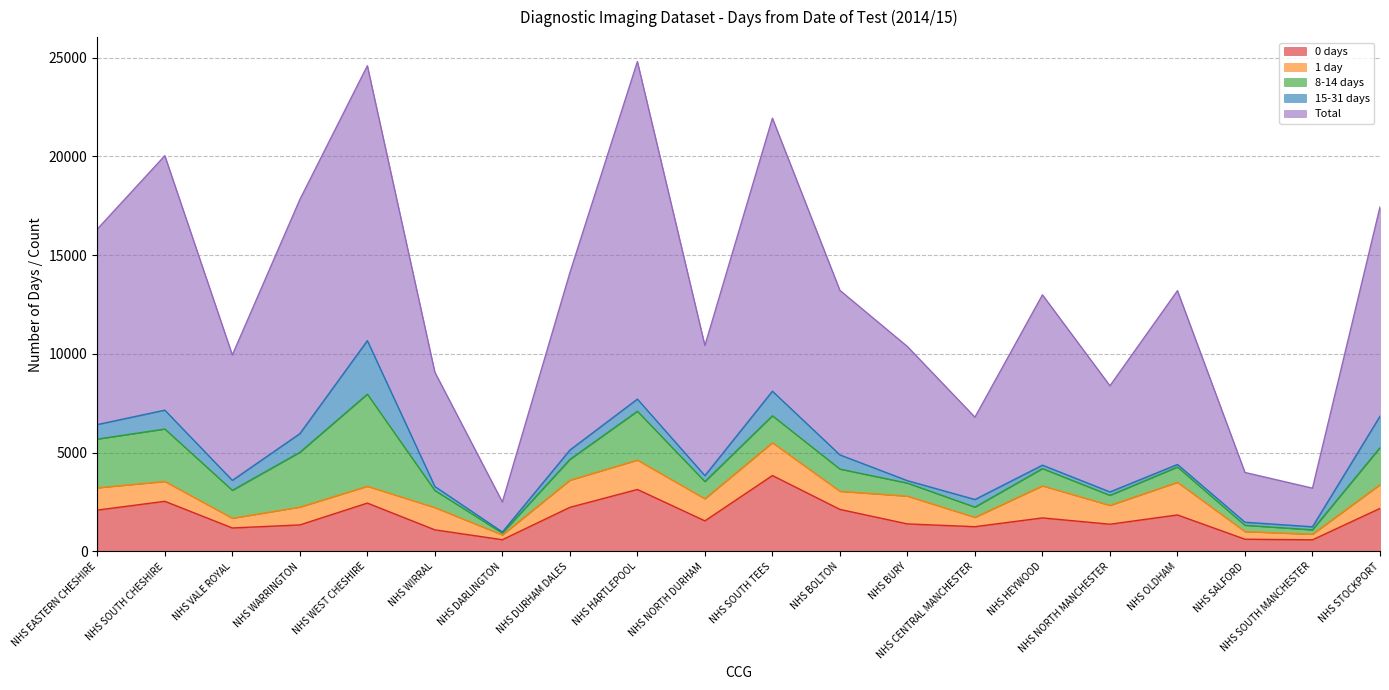

List the labels in order of 8-14 days value, smallest first.

NHS DARLINGTON, NHS SOUTH MANCHESTER, NHS SALFORD, NHS NORTH MANCHESTER, NHS CENTRAL MANCHESTER, NHS BURY, NHS OLDHAM, NHS WIRRAL, NHS NORTH DURHAM, NHS HEYWOOD, NHS DURHAM DALES, NHS BOLTON, NHS SOUTH TEES, NHS VALE ROYAL, NHS STOCKPORT, NHS EASTERN CHESHIRE, NHS HARTLEPOOL, NHS SOUTH CHESHIRE, NHS WARRINGTON, NHS WEST CHESHIRE